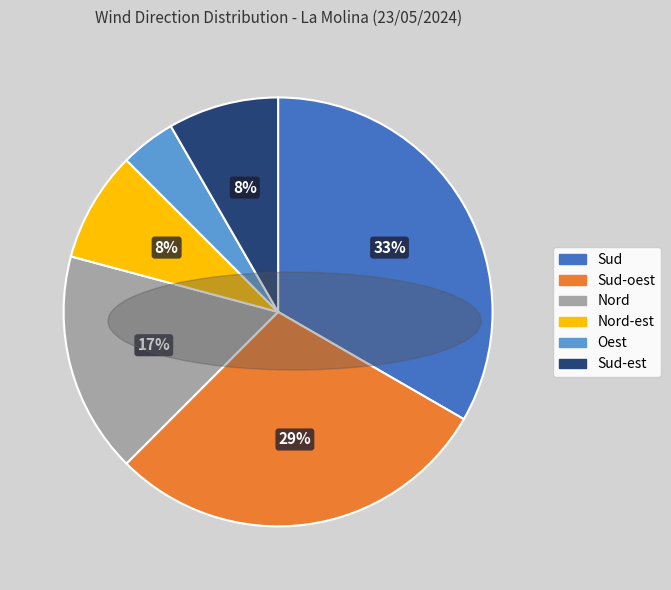

What percentage is the Sud-est slice, to the nearest percent?

8%